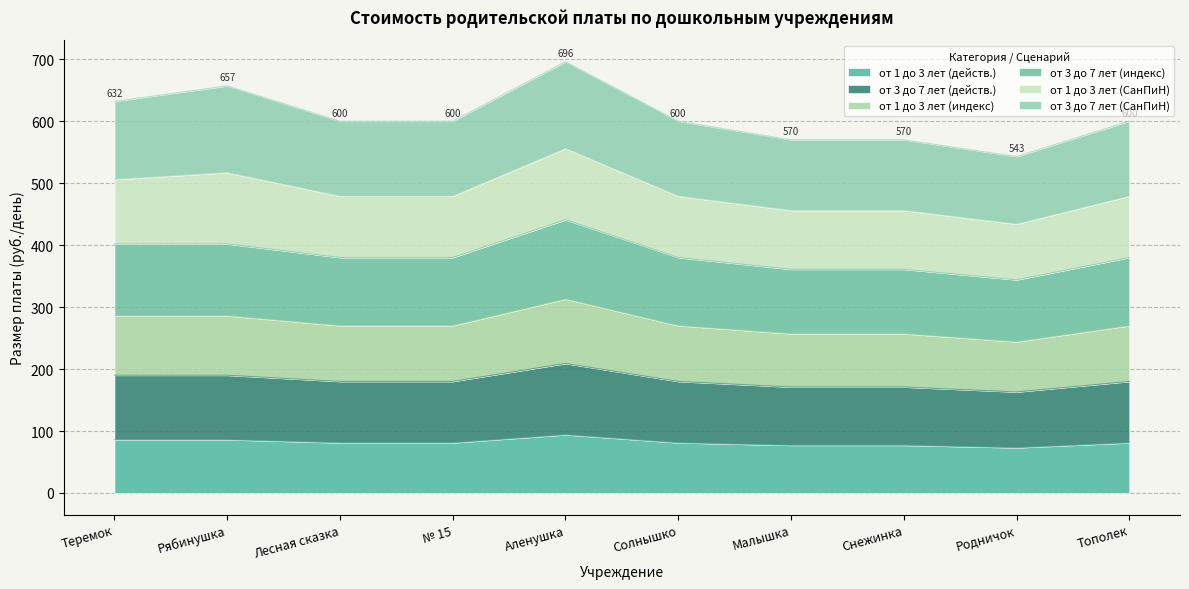

Is the value of от 1 до 3 лет (индекс) at Рябинушка greater than the value of от 3 до 7 лет (действ.) at № 15?

Yes